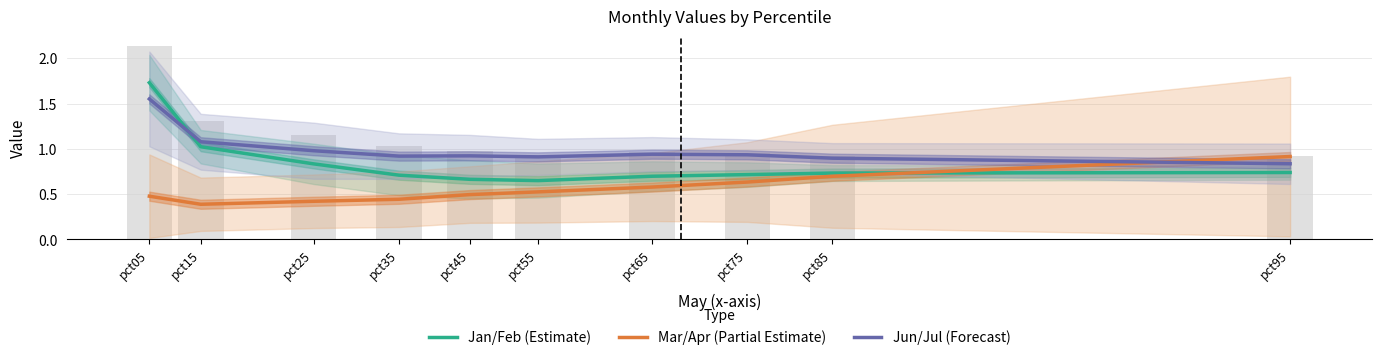

What is the value of the Jan/Feb (Estimate) bar at the 1st from the left?

1.7